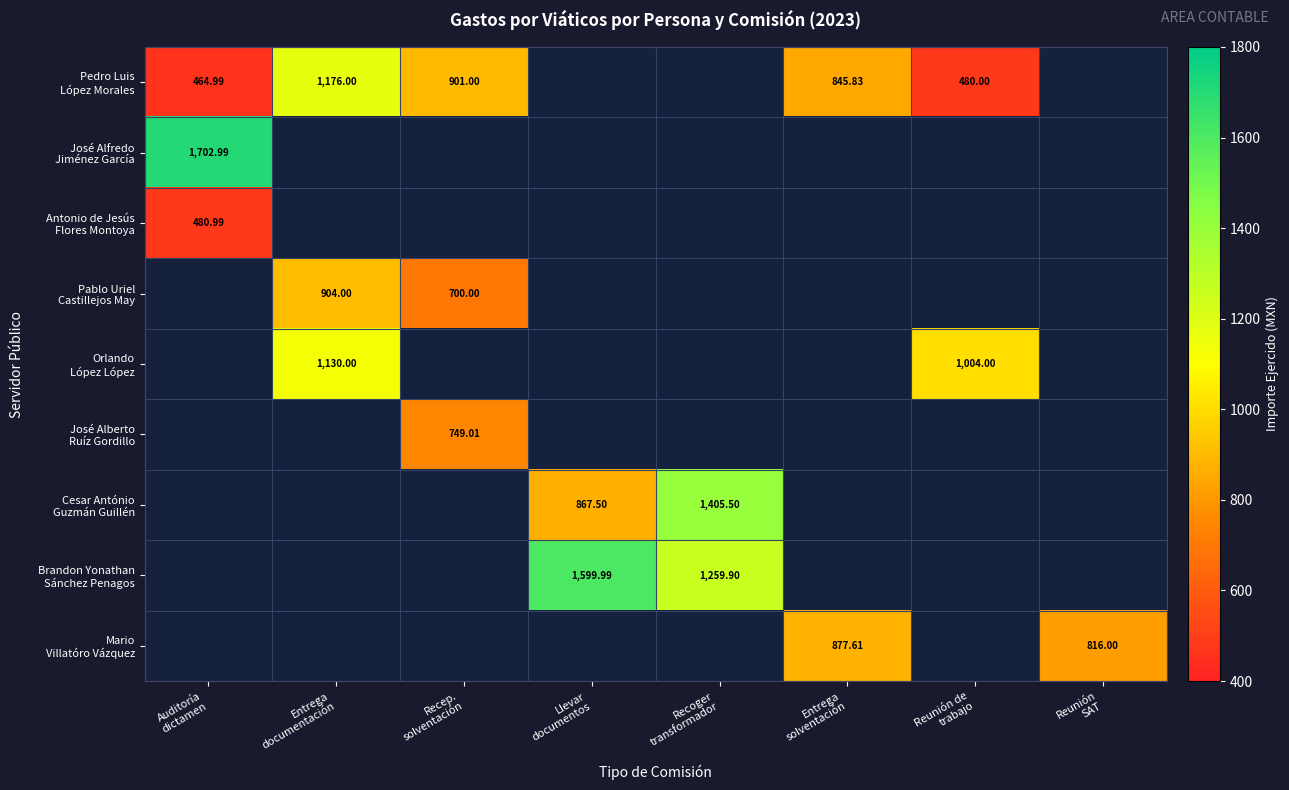

What is the minimum value for José Alfredo Jiménez García?

1703.0